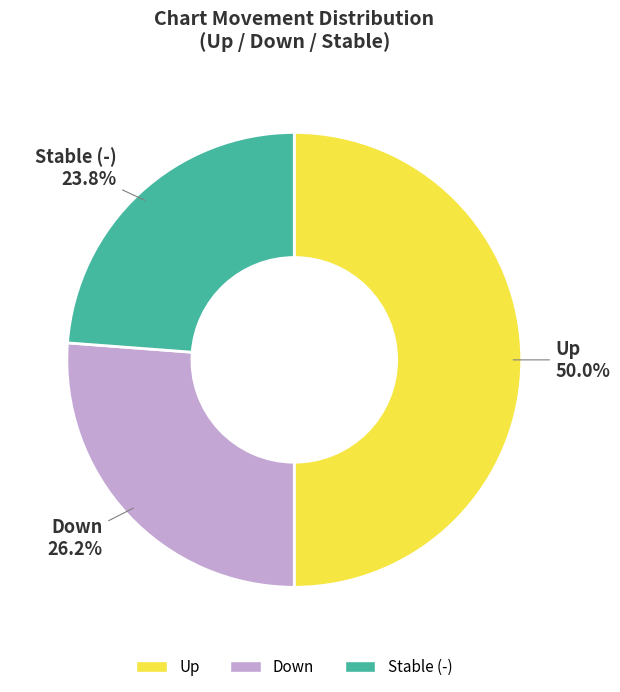

How many segments does this pie chart have?

3